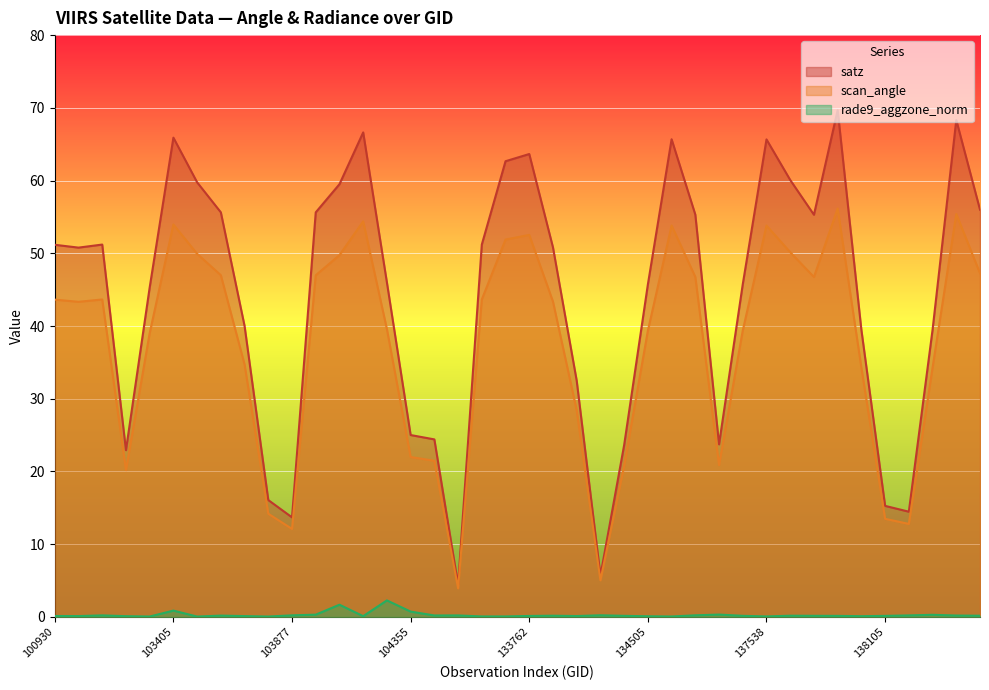

How many lines are shown in the chart?

3